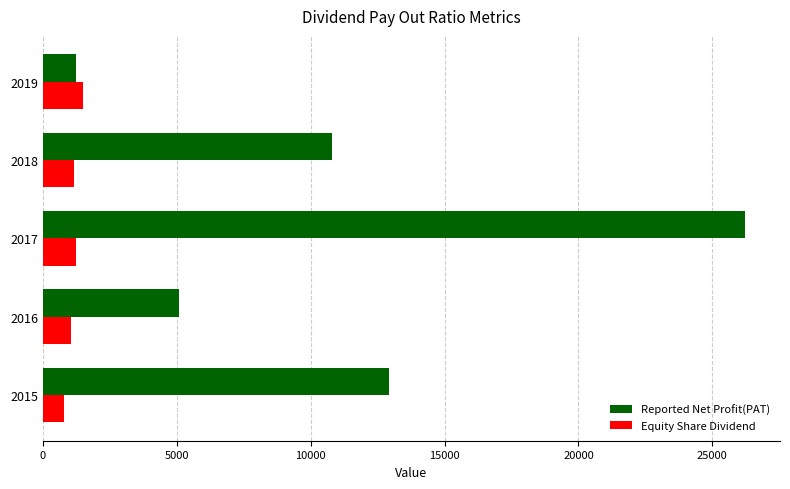

How many data points in Equity Share Dividend are less than 1144?

2